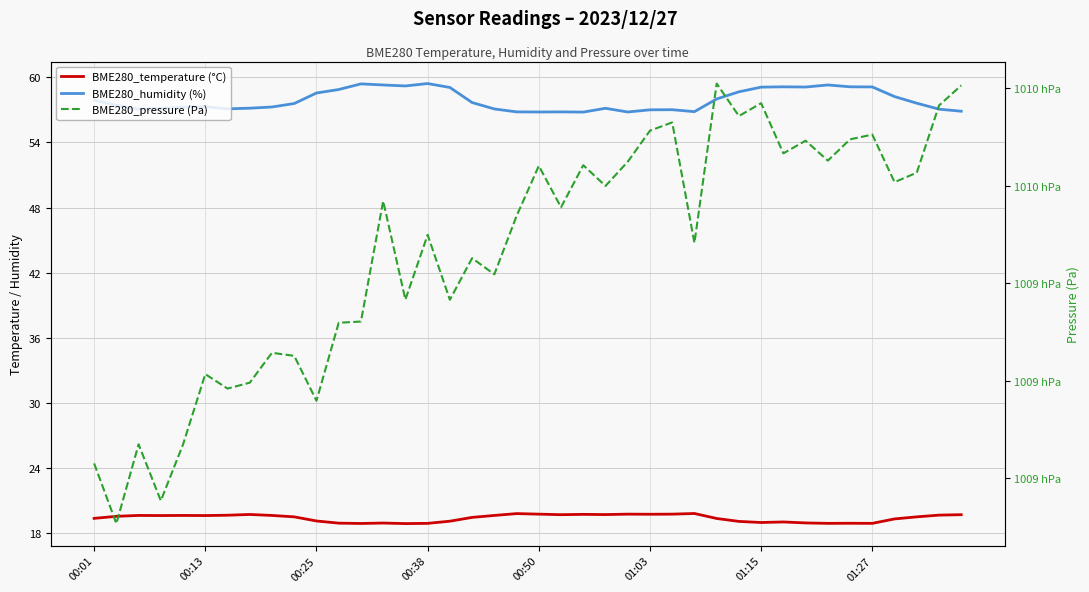

What is the difference between the highest and lowest values at 00:13?

100901.7